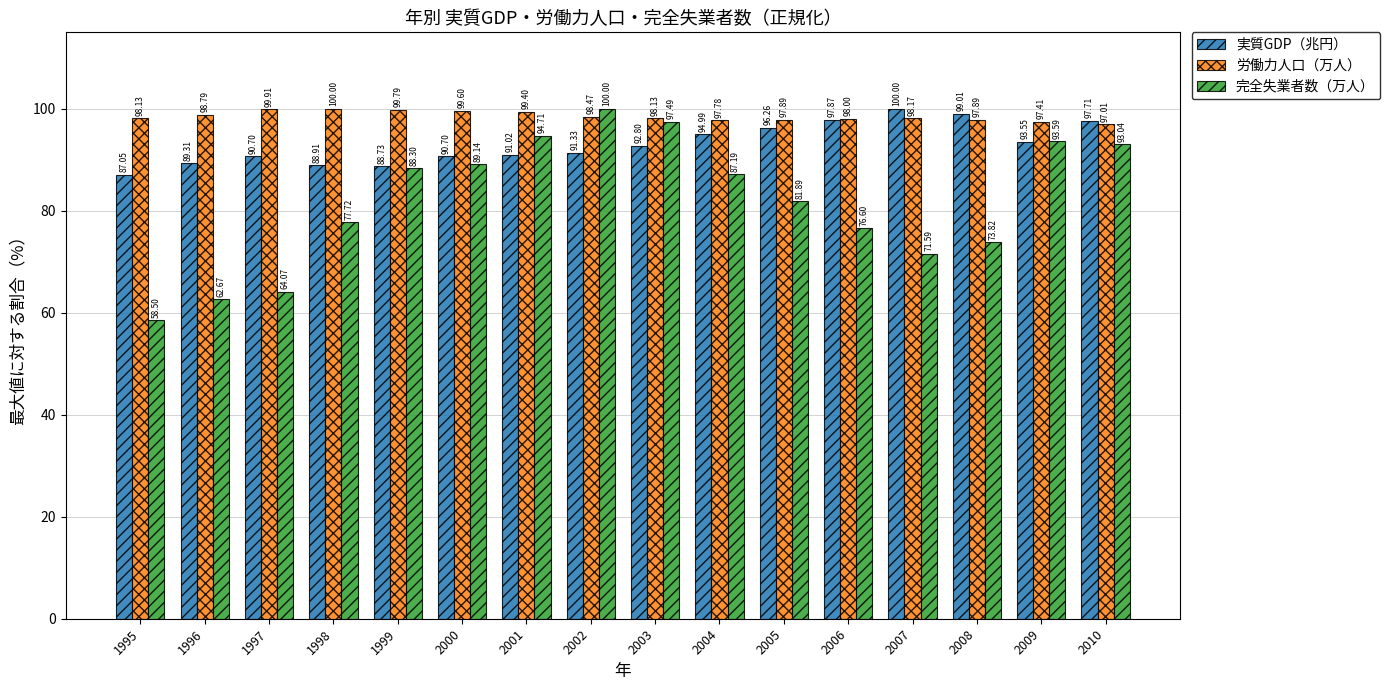

List the series in order of their overall mean, highest first.

労働力人口（万人）, 実質GDP（兆円）, 完全失業者数（万人）